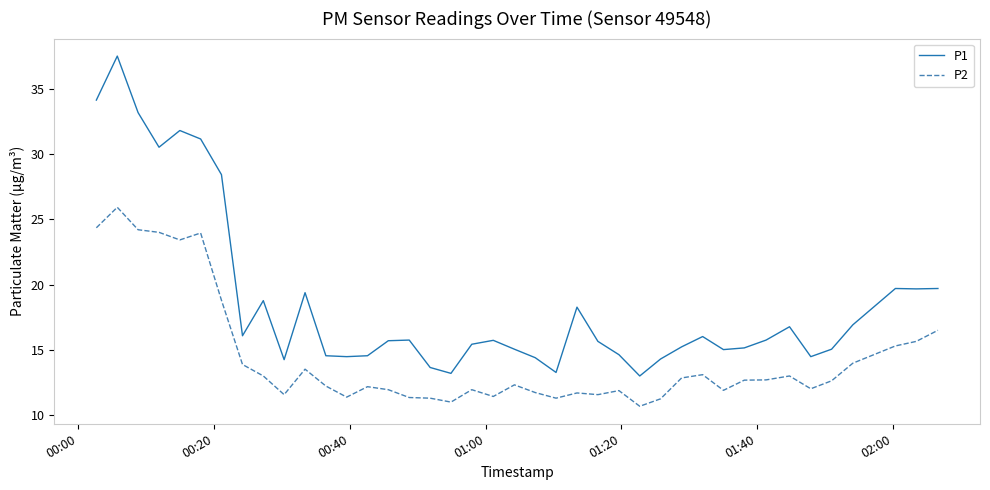

List the series in order of their peak value, lowest first.

P2, P1